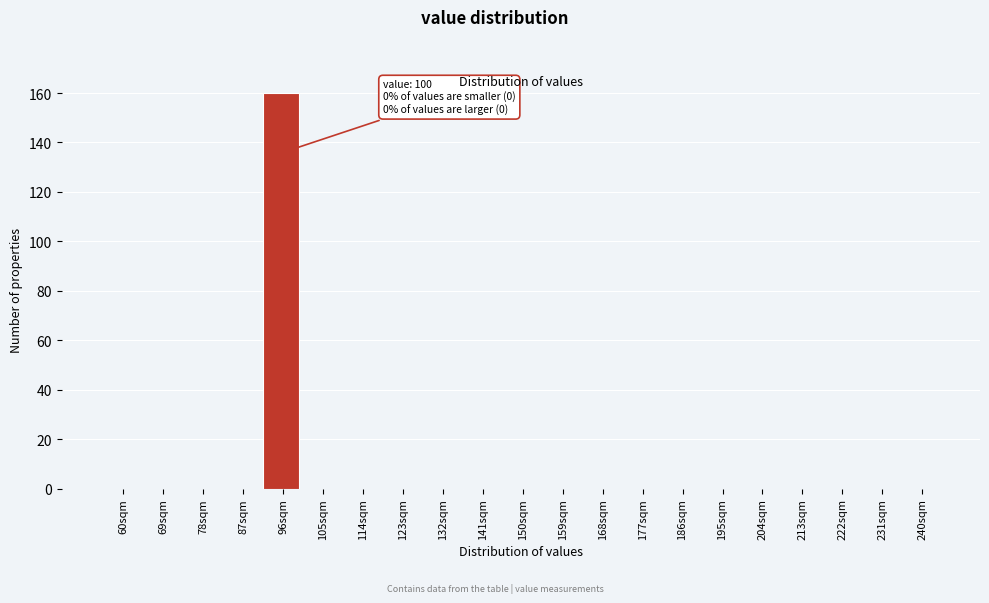

Reading right to left, list all the values displayed in this chart.

240sqm=0	231sqm=0	222sqm=0	213sqm=0	204sqm=0	195sqm=0	186sqm=0	177sqm=0	168sqm=0	159sqm=0	150sqm=0	141sqm=0	132sqm=0	123sqm=0	114sqm=0	105sqm=0	96sqm=160	87sqm=0	78sqm=0	69sqm=0	60sqm=0